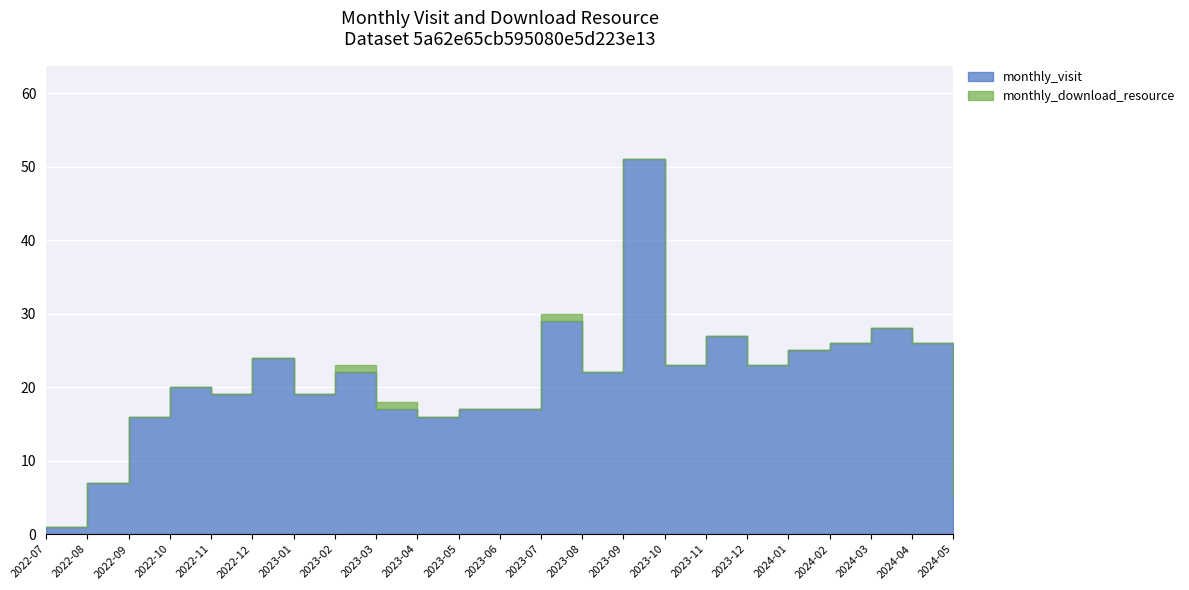

What are all the series names shown in the legend?

monthly_visit, monthly_download_resource